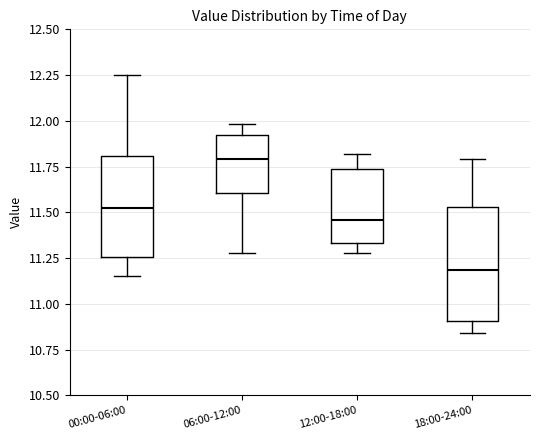

Reading left to right, transcribe this box plot: for each box, give where its median line is, the range the box spans, and where its two whiskers end, as read against the y-axis. The values are not printed on the chart, so give them approximately, as read against the axis.

00:00-06:00: median 11.55, box 11.25 to 11.80, whiskers 11.15 to 12.25
06:00-12:00: median 11.80, box 11.60 to 11.90, whiskers 11.30 to 12.00
12:00-18:00: median 11.45, box 11.35 to 11.75, whiskers 11.30 to 11.80
18:00-24:00: median 11.20, box 10.90 to 11.55, whiskers 10.85 to 11.80